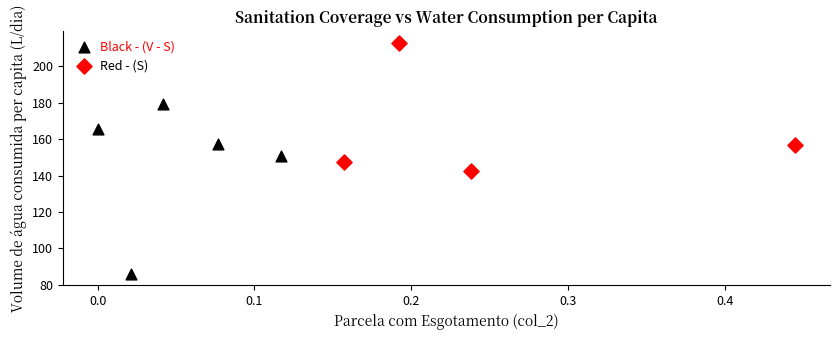

Which series reaches the minimum Y coordinate?

Black - (V - S)